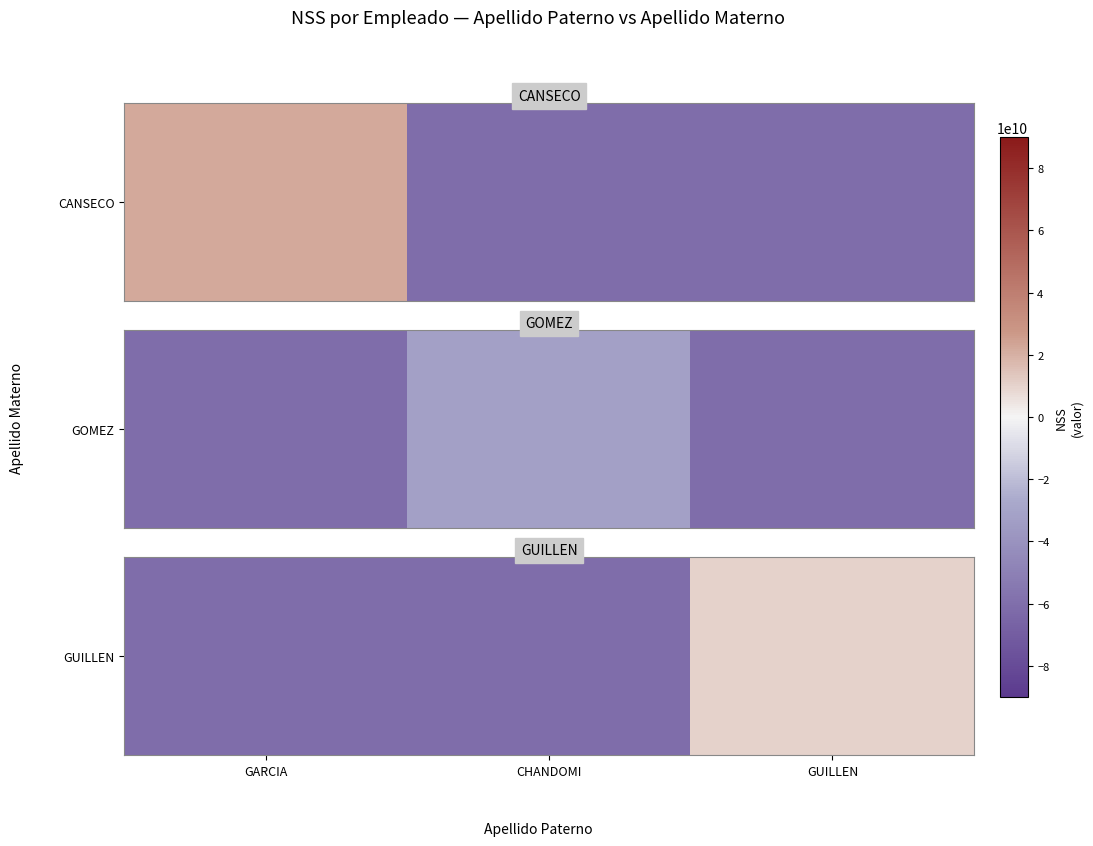

True or false: the data shows 17968943914 at GUILLEN.

False